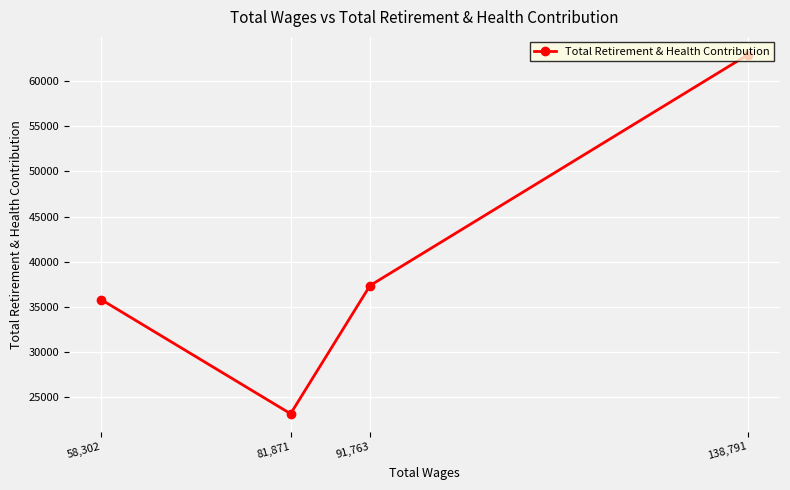

What is the difference between the maximum and minimum values?

39829